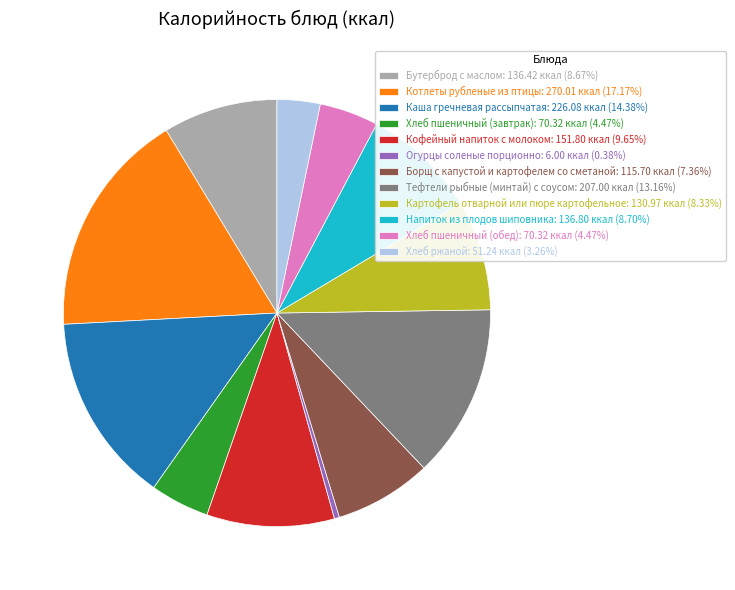

Do Хлеб ржаной: 51.24 ккал (3.26%) and Котлеты рубленые из птицы: 270.01 ккал (17.17%) together represent more than half of the pie?

No